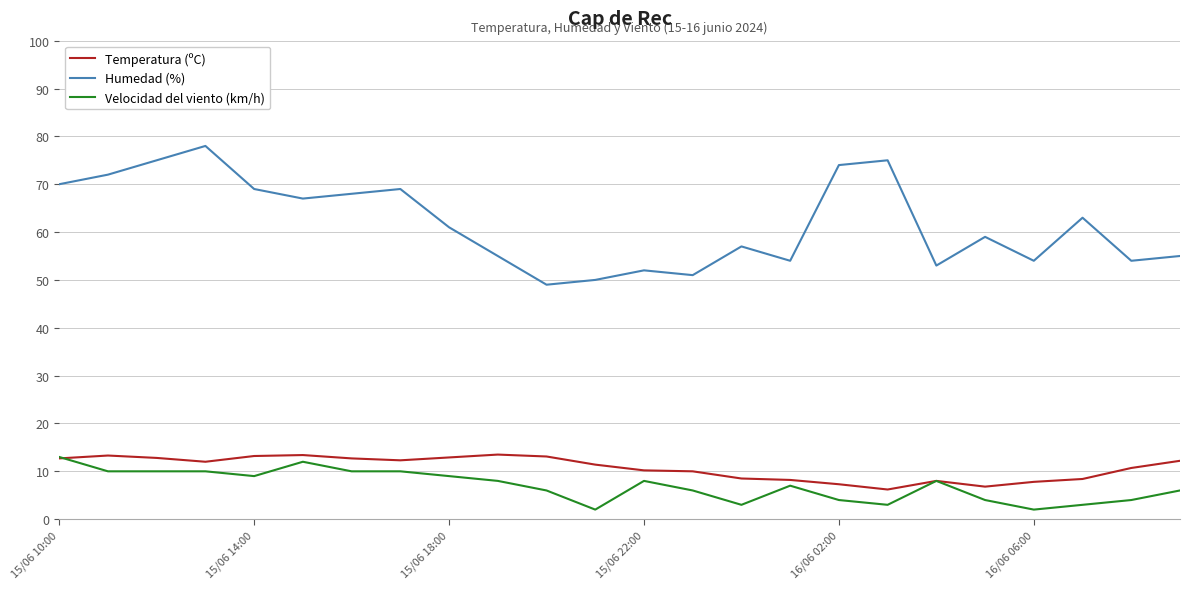

True or false: Humedad (%) and Temperatura (ºC) cross at least once.

False